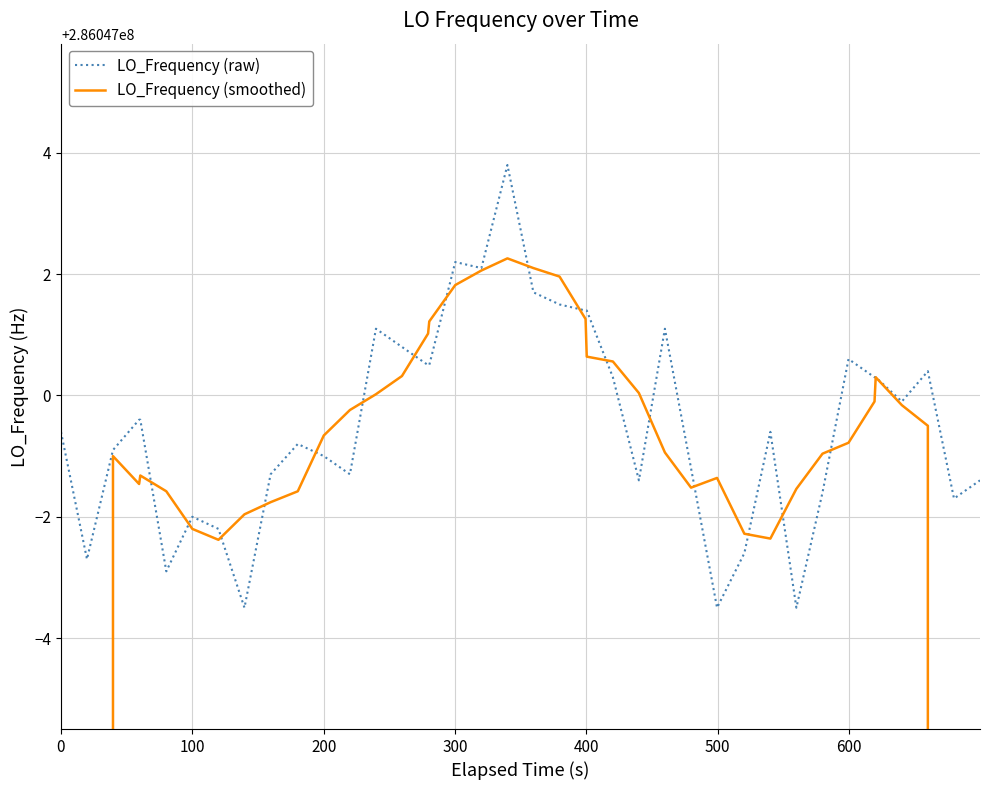

At which label does LO_Frequency (smoothed) first exceed 286046999?

200